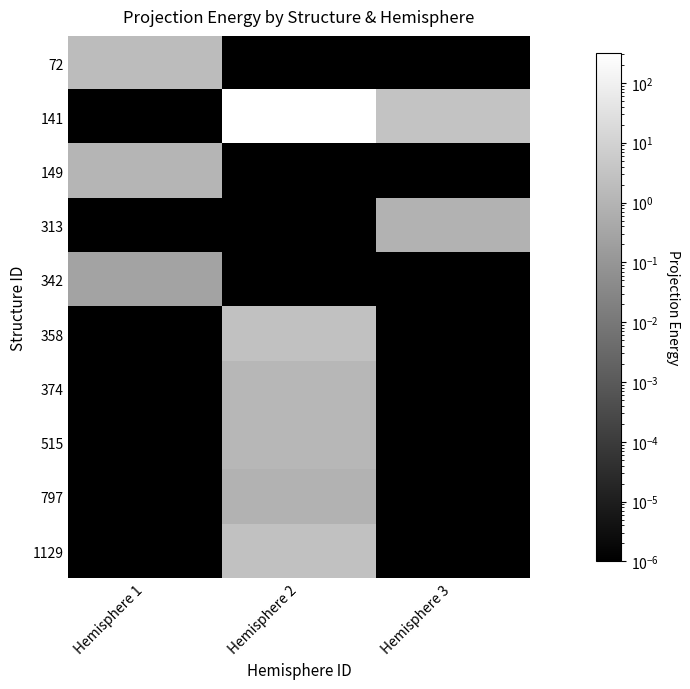

Reading left to right, list all the values displayed in this chart.

72: Hemisphere 1=1.8	Hemisphere 2=0.0	Hemisphere 3=0.0
141: Hemisphere 1=0.0	Hemisphere 2=318.8	Hemisphere 3=3.0
149: Hemisphere 1=1.1	Hemisphere 2=0.0	Hemisphere 3=0.0
313: Hemisphere 1=0.0	Hemisphere 2=0.0	Hemisphere 3=0.8
342: Hemisphere 1=0.3	Hemisphere 2=0.0	Hemisphere 3=0.0
358: Hemisphere 1=0.0	Hemisphere 2=2.7	Hemisphere 3=0.0
374: Hemisphere 1=0.0	Hemisphere 2=1.2	Hemisphere 3=0.0
515: Hemisphere 1=0.0	Hemisphere 2=1.3	Hemisphere 3=0.0
797: Hemisphere 1=0.0	Hemisphere 2=0.9	Hemisphere 3=0.0
1129: Hemisphere 1=0.0	Hemisphere 2=2.7	Hemisphere 3=0.0